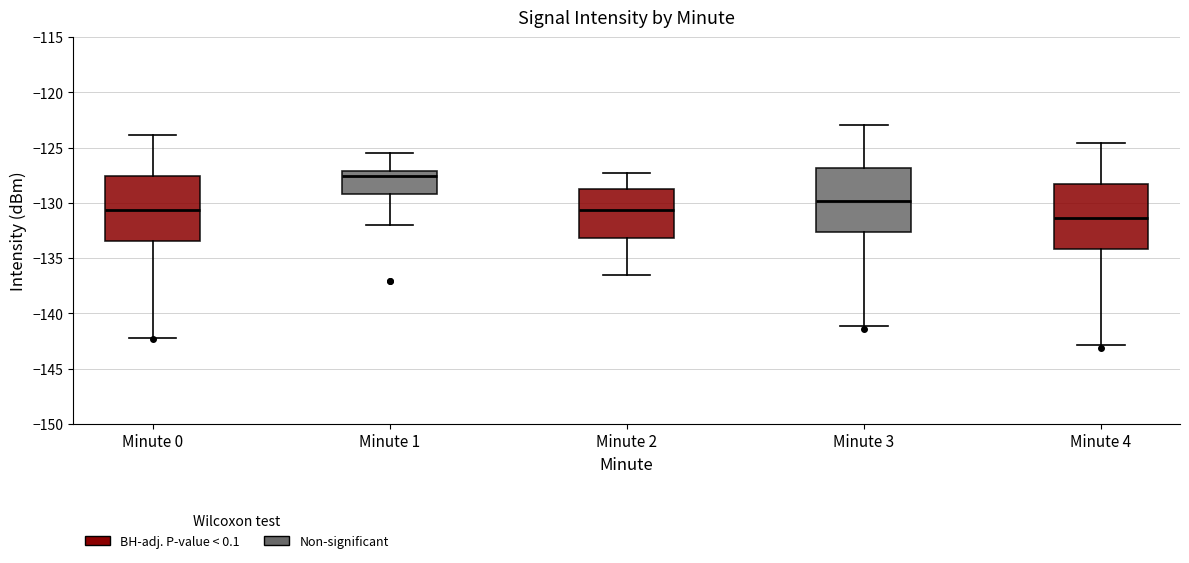

Reading left to right, read every box against the y-axis: the position of its median line, the range the box covers, and the ends of its whiskers. The values are not printed on the chart, so give them approximately, as read against the axis.

Minute 0: median -130.5, box -133.5 to -127.5, whiskers -142.0 to -124.0
Minute 1: median -127.5, box -129.0 to -127.0, whiskers -132.0 to -125.5
Minute 2: median -130.5, box -133.0 to -128.5, whiskers -136.5 to -127.5
Minute 3: median -130.0, box -132.5 to -127.0, whiskers -141.0 to -123.0
Minute 4: median -131.5, box -134.0 to -128.0, whiskers -143.0 to -124.5